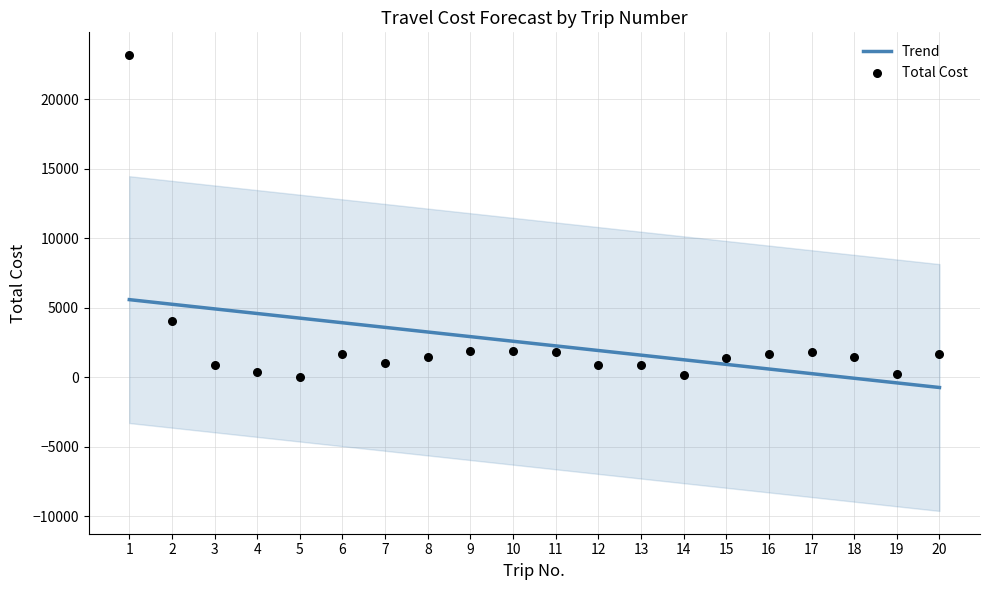

What is the change in value from 3 to 16?

+773.0